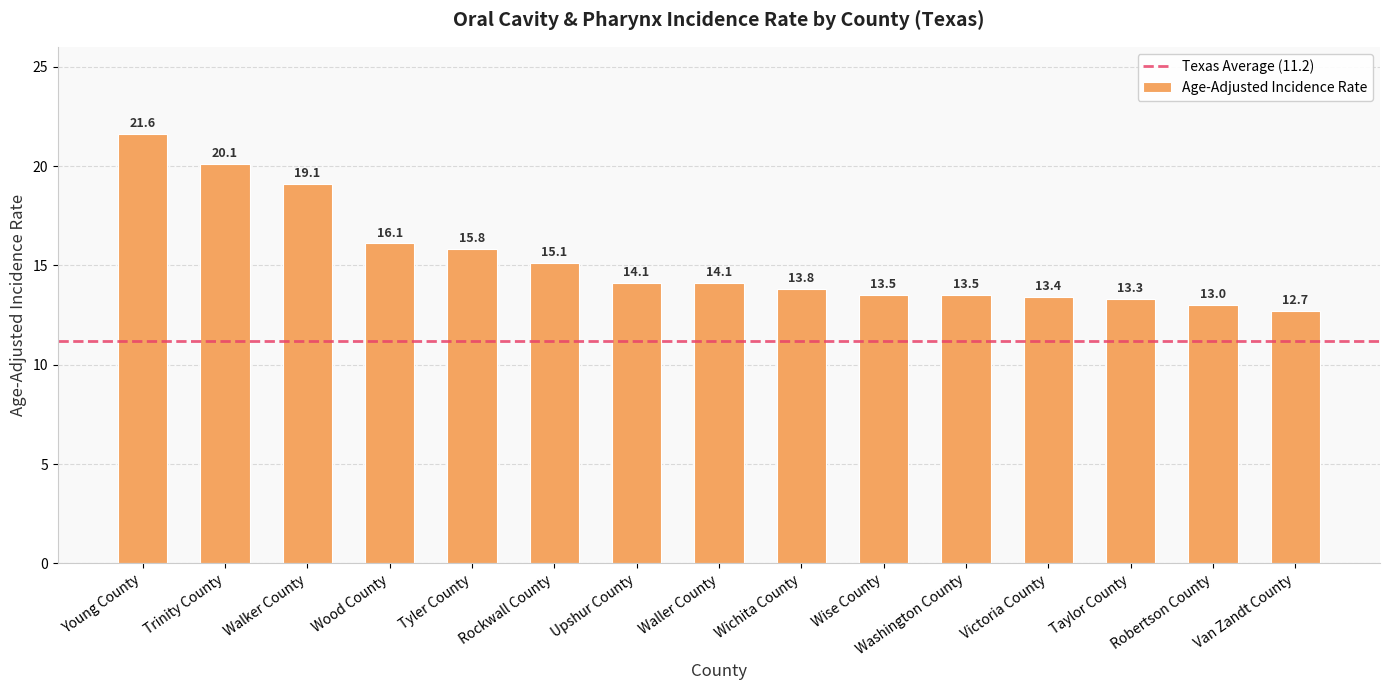

What is the difference between the values at Victoria County and Young County?

8.2